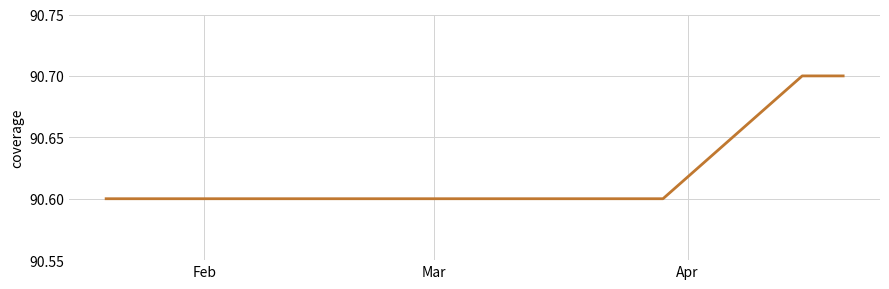

What is the minimum value shown in the chart?

90.6